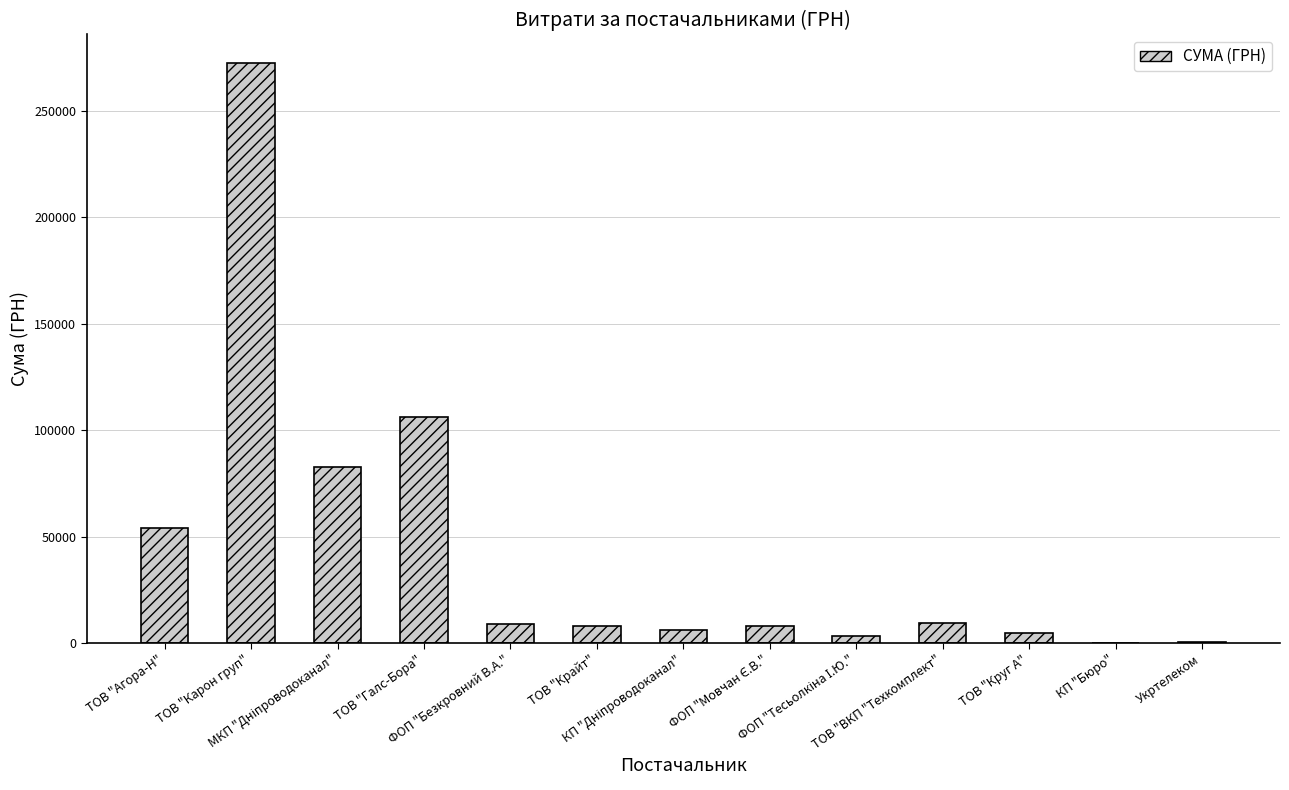

What is the sum of all values?

563921.7